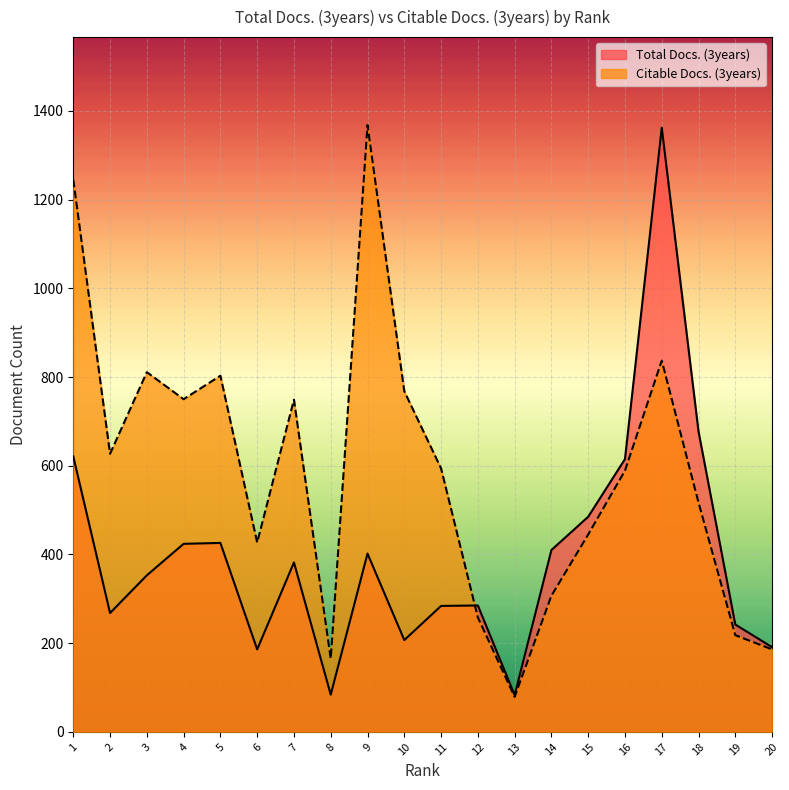

How many interior local peaks does the Citable Docs. (3years) series have?

5